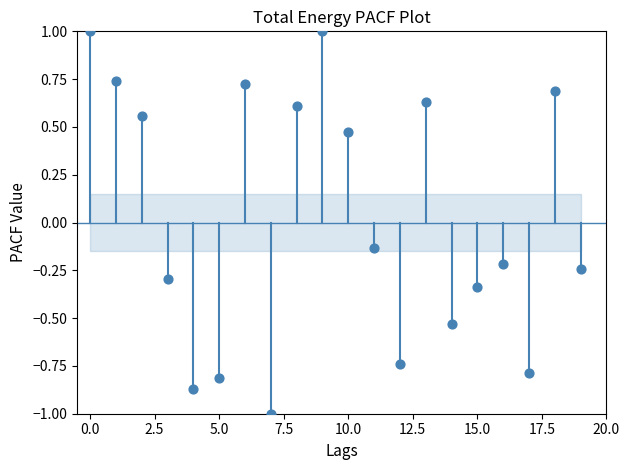

What is the range of Y values (max minus min)?

2.0